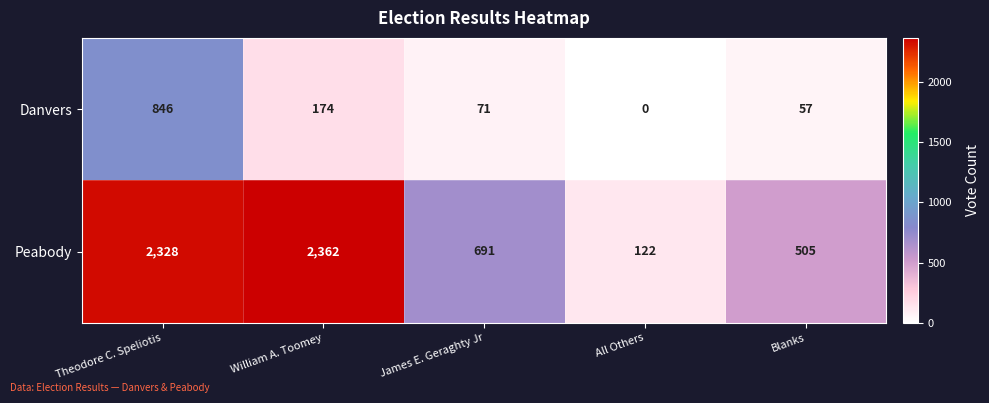

Reading right to left, transcribe all the data shown in this chart.

Danvers: Blanks=57	All Others=0	James E. Geraghty Jr=71	William A. Toomey=174	Theodore C. Speliotis=846
Peabody: Blanks=505	All Others=122	James E. Geraghty Jr=691	William A. Toomey=2362	Theodore C. Speliotis=2328